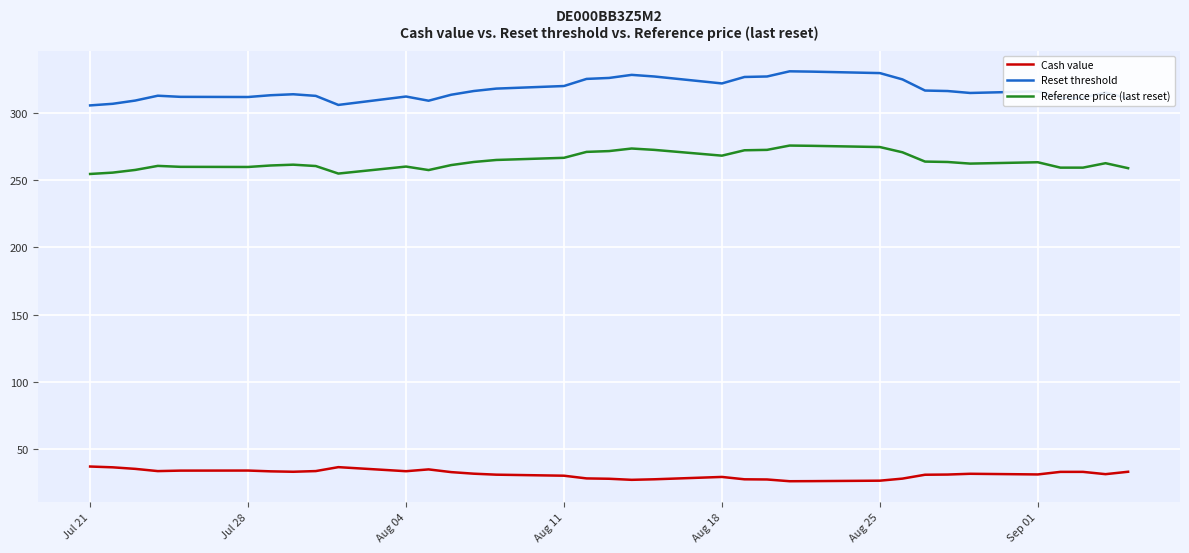

True or false: Reference price (last reset) and Reset threshold intersect in this chart.

False